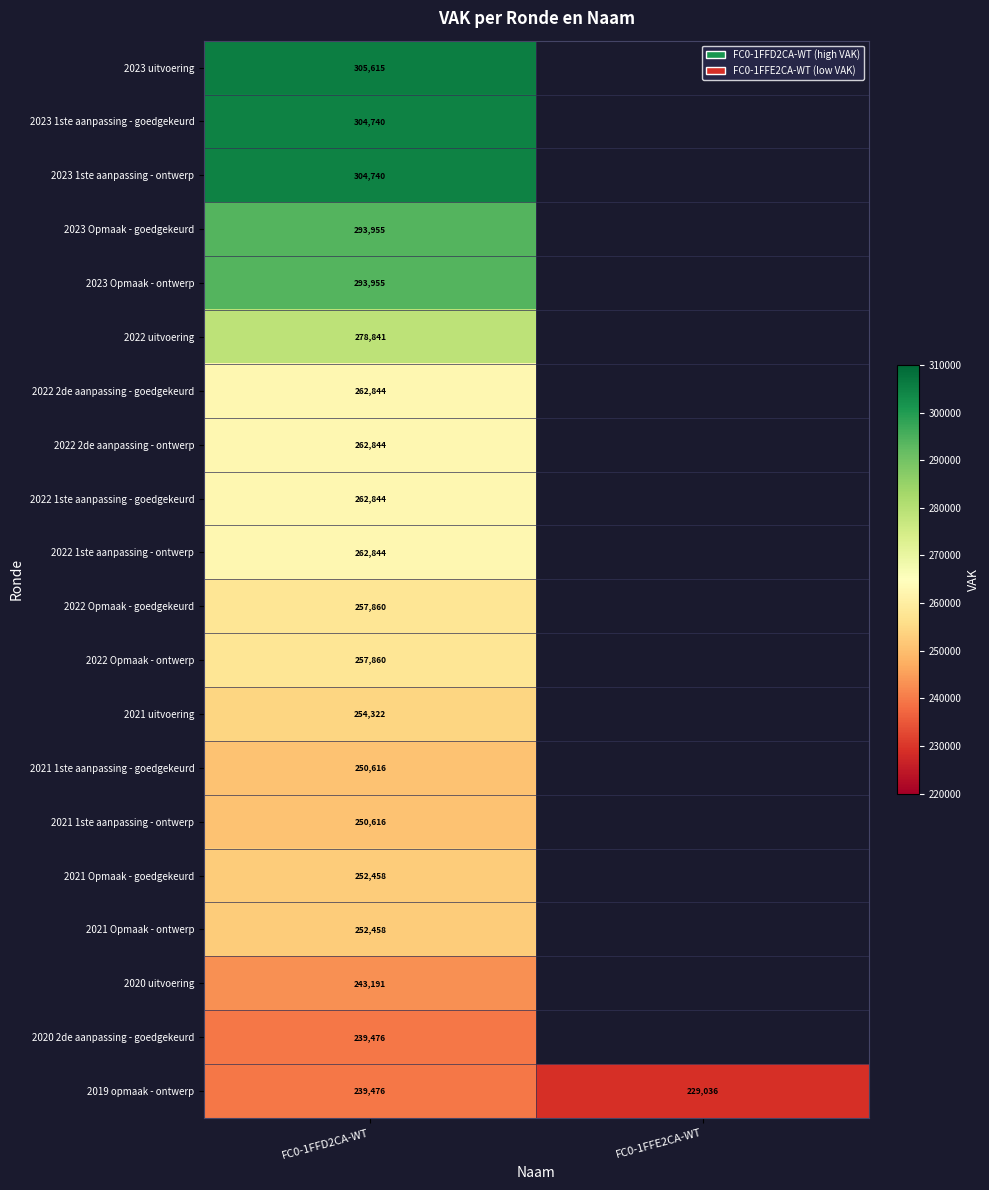

Count the number of categories in the chart.

2